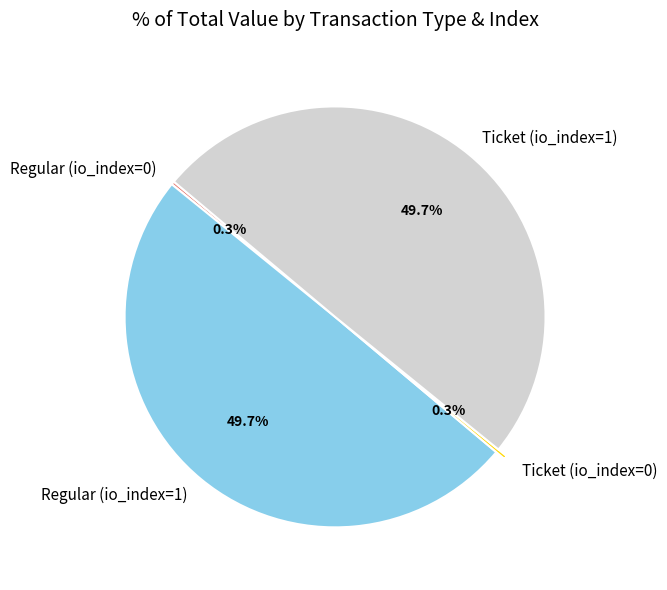

To the nearest percent, what is the average slice percentage?

25%